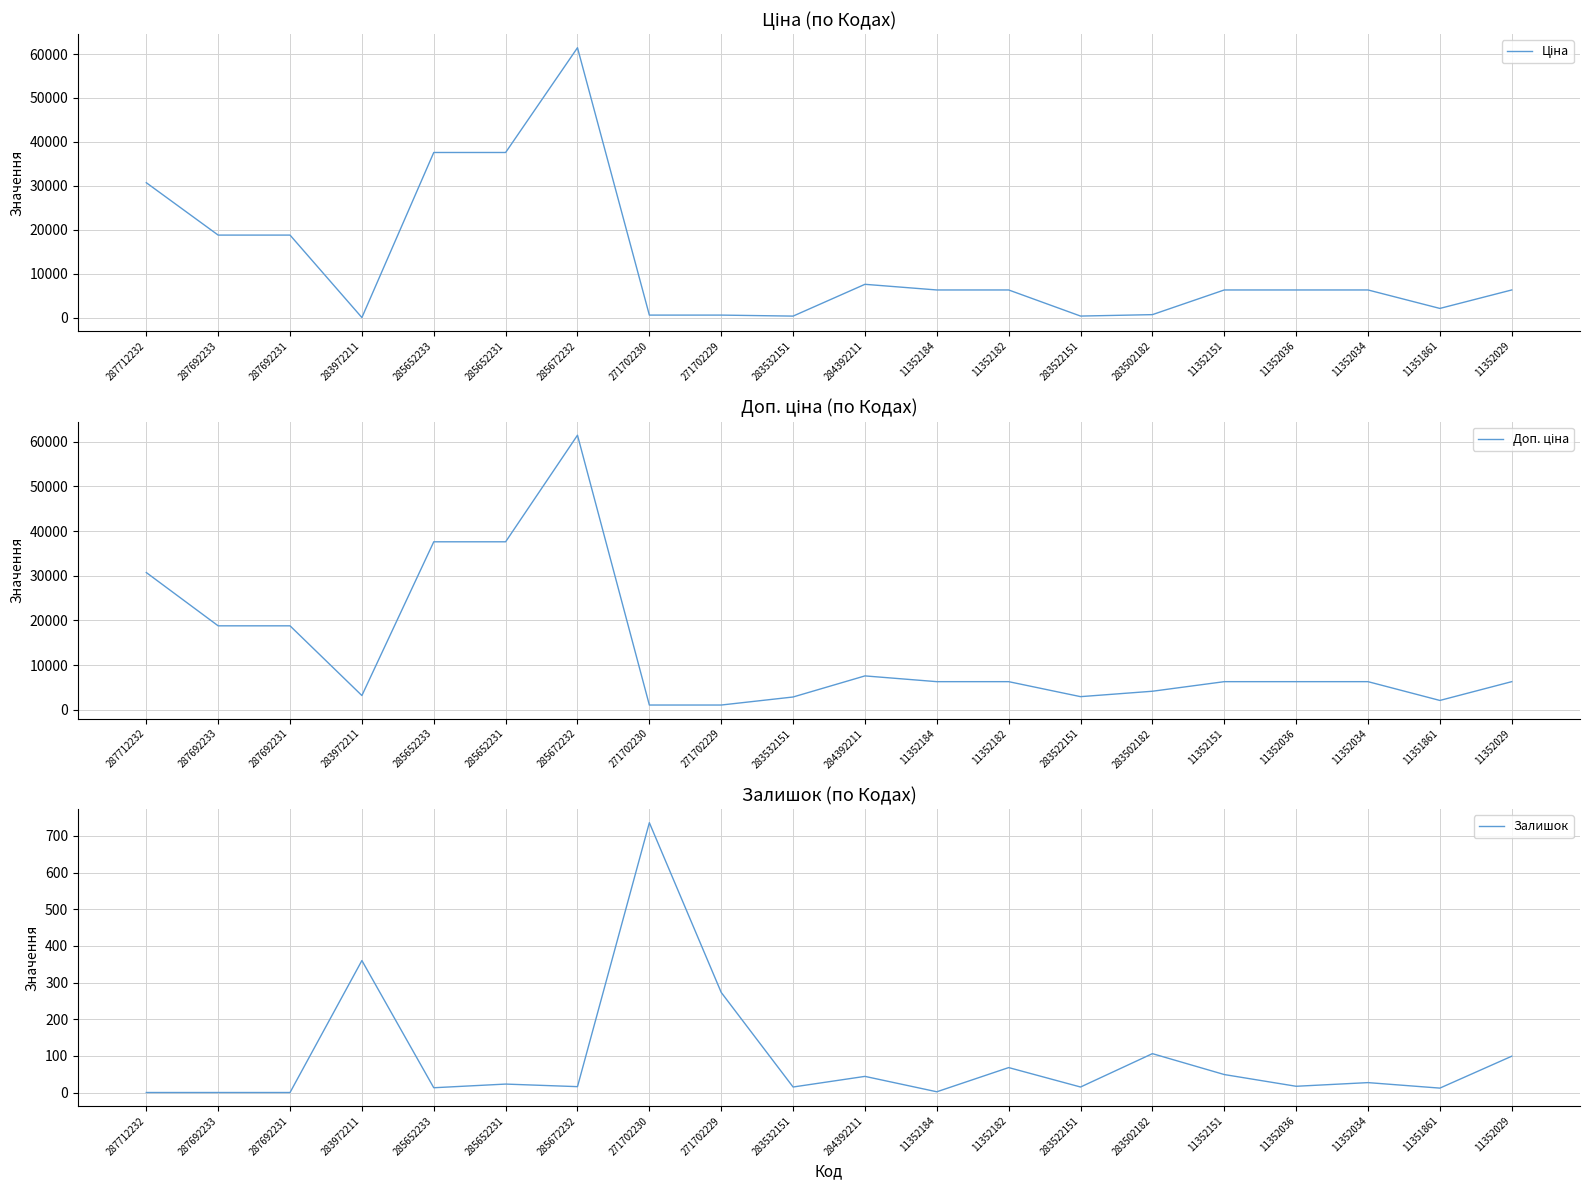

Rank the categories by Доп. ціна value from lowest to highest.

271702230, 271702229, 11351861, 283532151, 283522151, 283972211, 283502182, 11352184, 11352182, 11352151, 11352036, 11352034, 11352029, 284392211, 287692233, 287692231, 287712232, 285652233, 285652231, 285672232